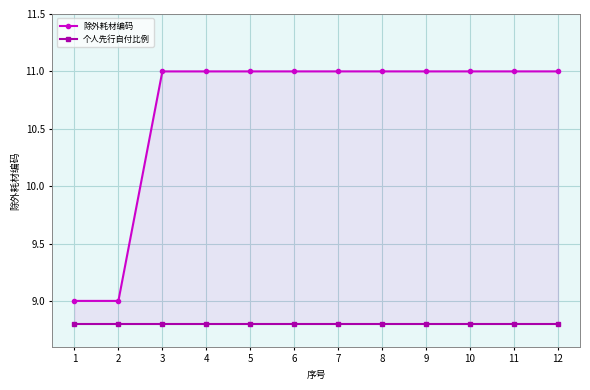

At how many categories does at least one series exceed 10?

10